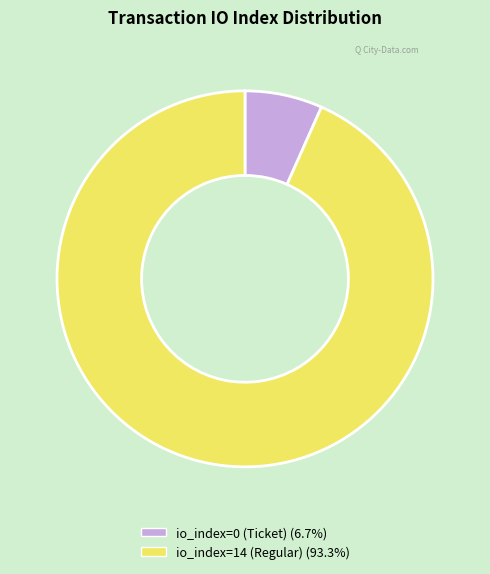

Count the number of slices in the pie.

2